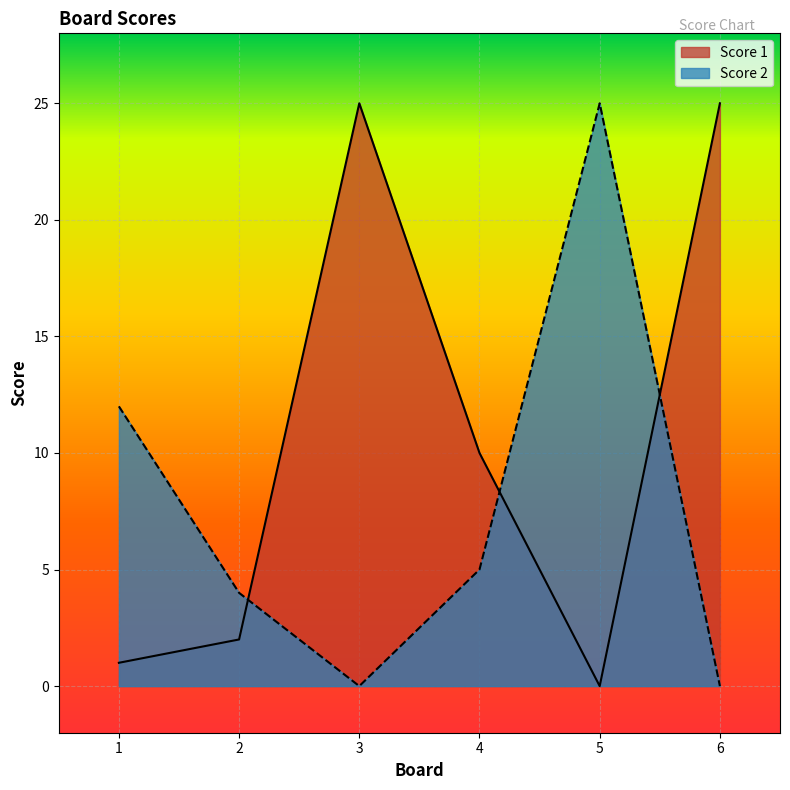

Rank the series at 6 from highest to lowest value.

Score 1, Score 2